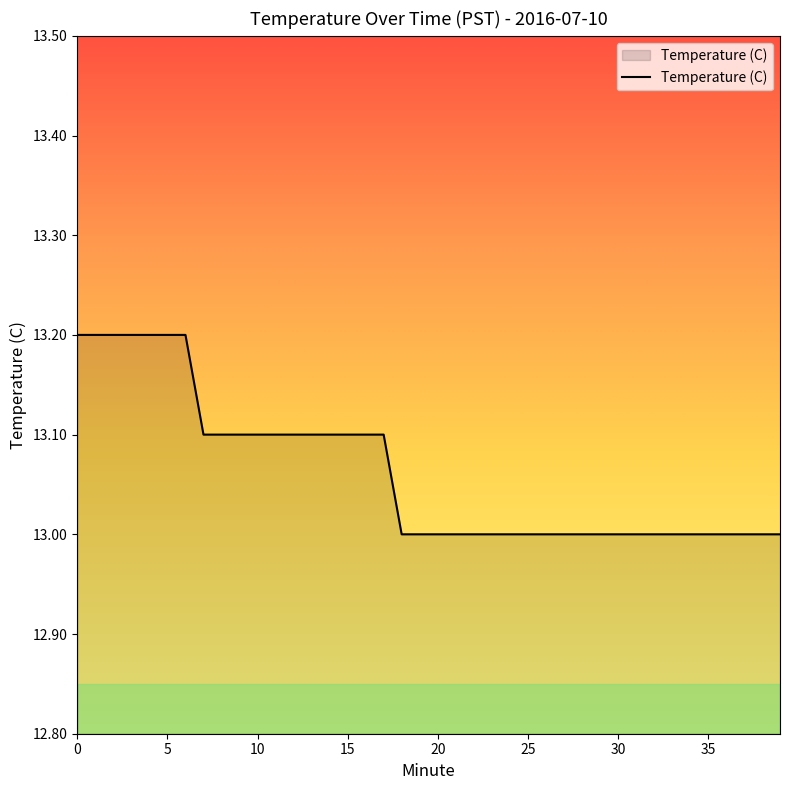

What is the maximum value shown in the chart?

13.2